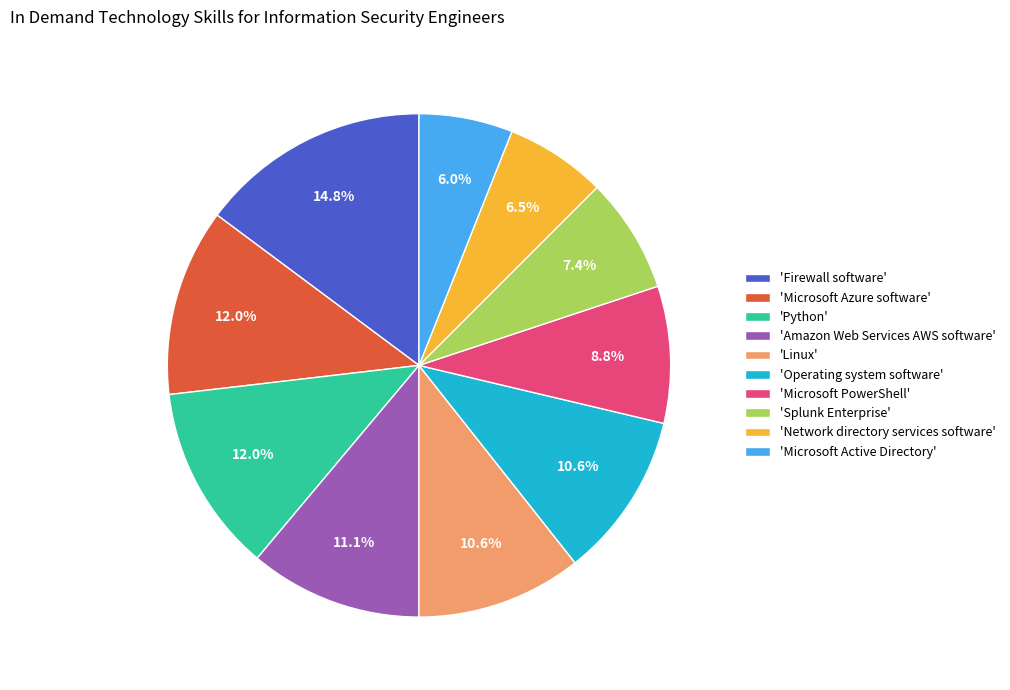

Is there any slice that represents more than half of the pie?

No